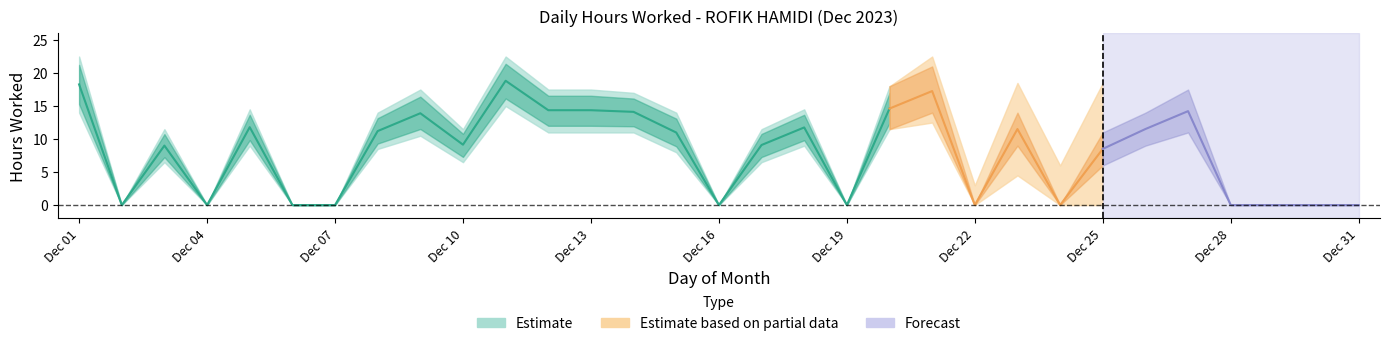

True or false: upper and Hours Worked cross at least once.

False